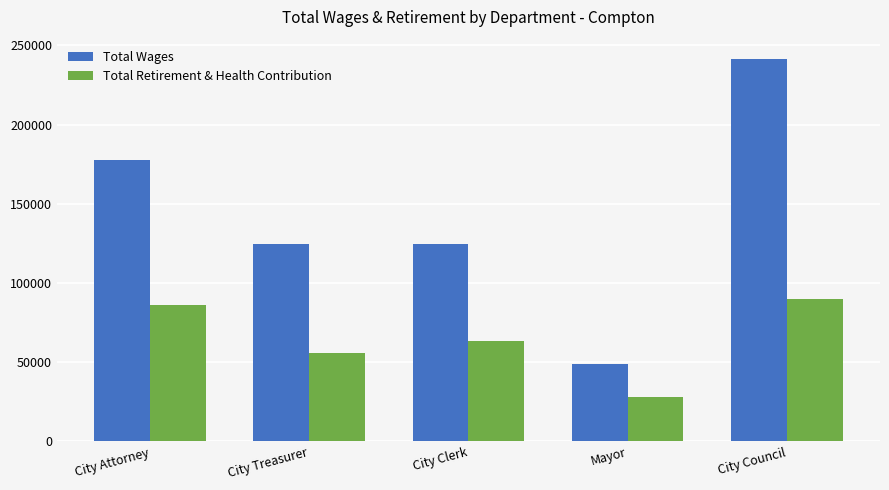

At which category does the chart reach its peak across all series?

City Council